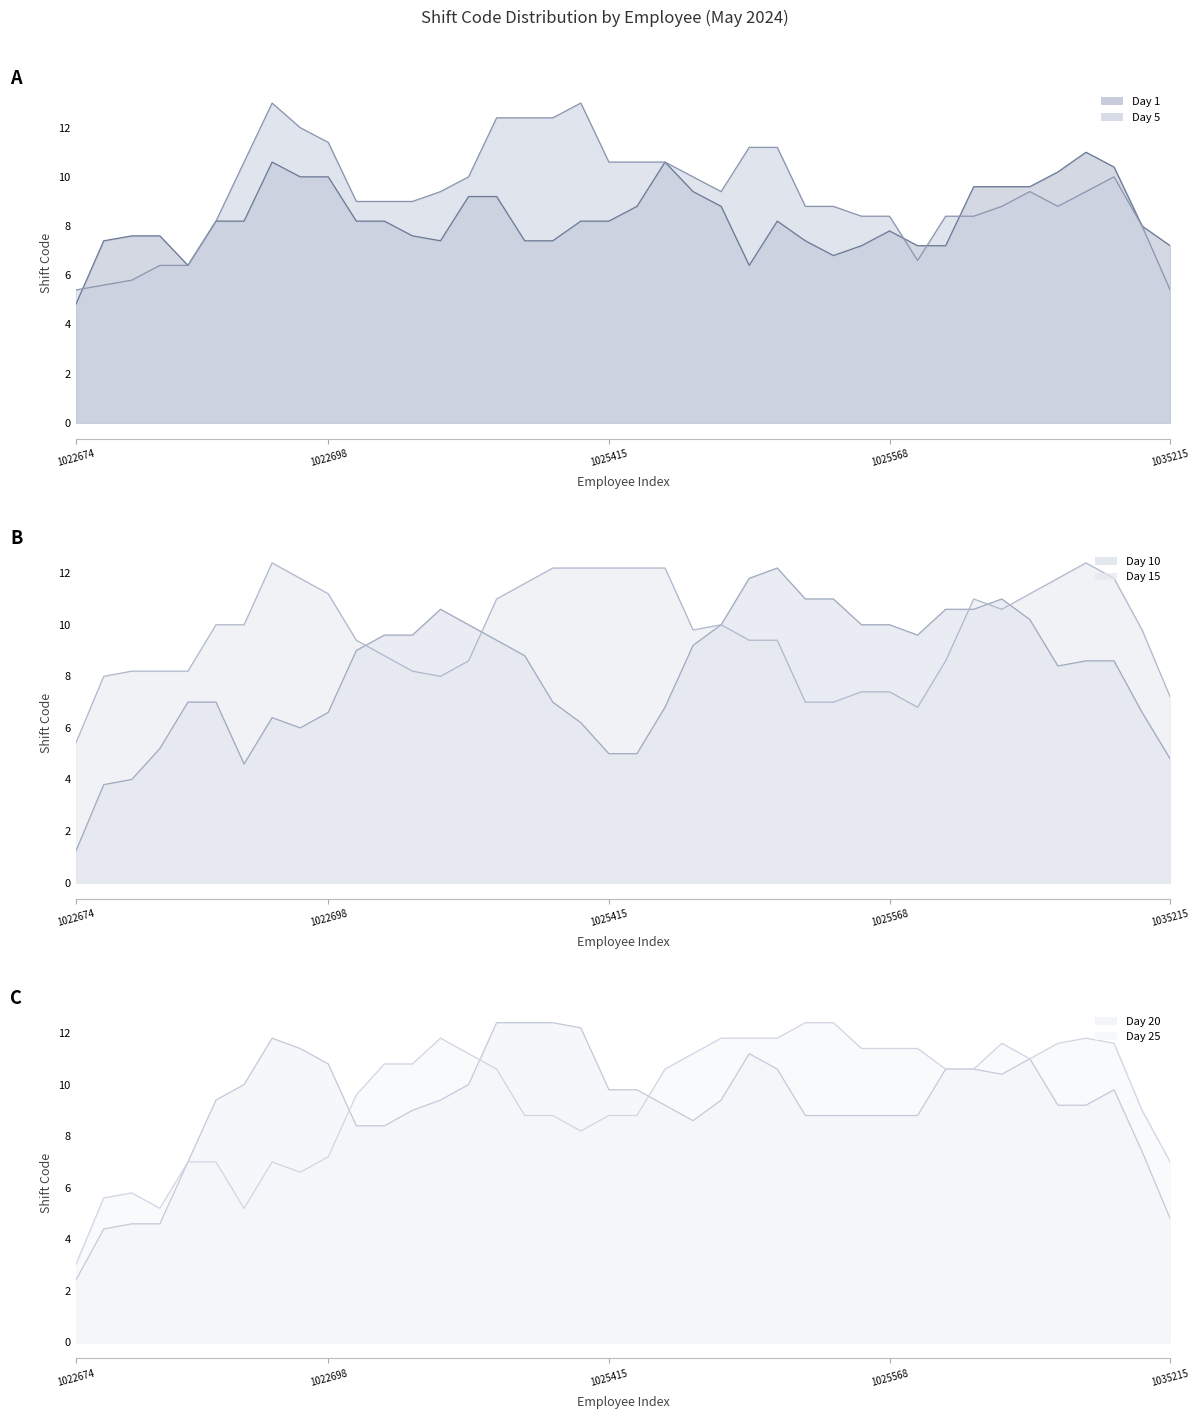

Between 1025568 and 7, which series saw the biggest shift?

Day 20 line